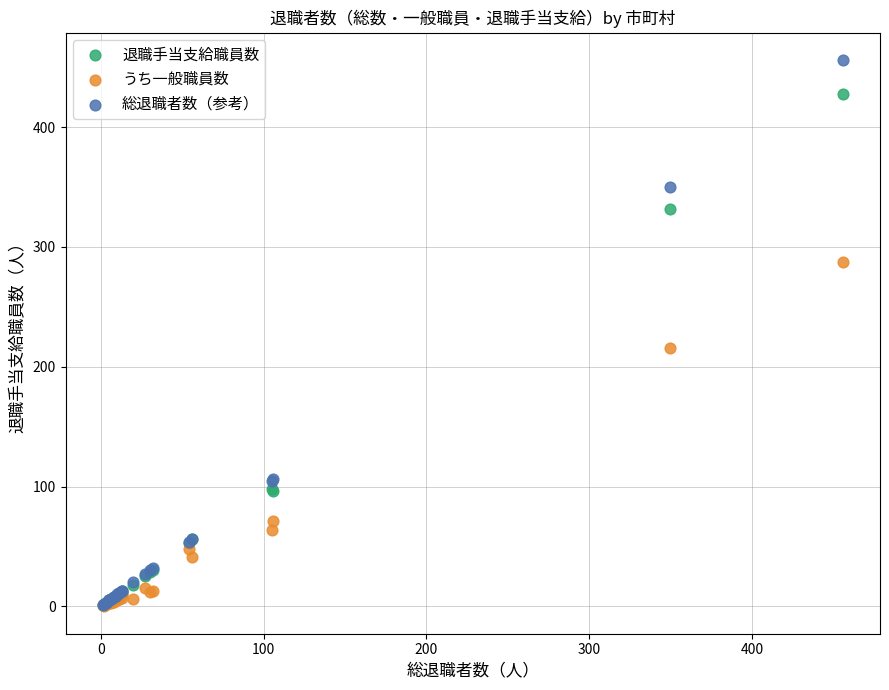

Across all series, what Y value is closest to 228?

216